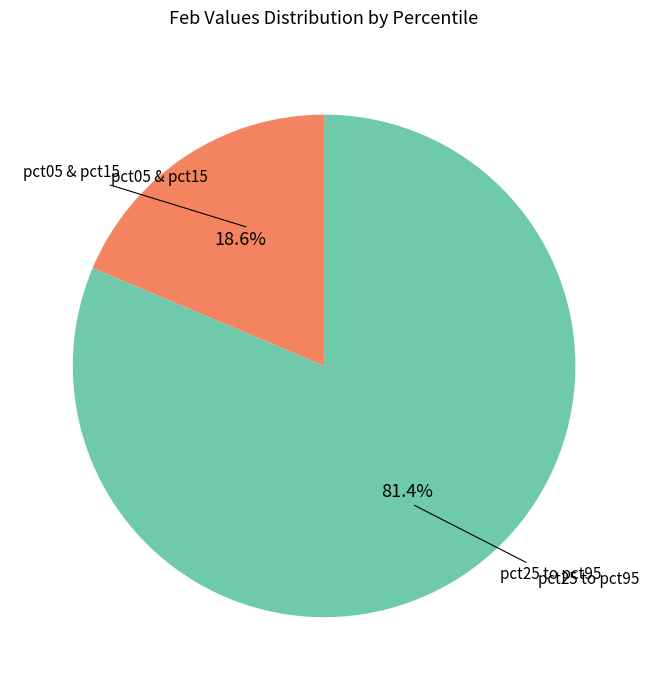

Does any single category account for the majority?

Yes